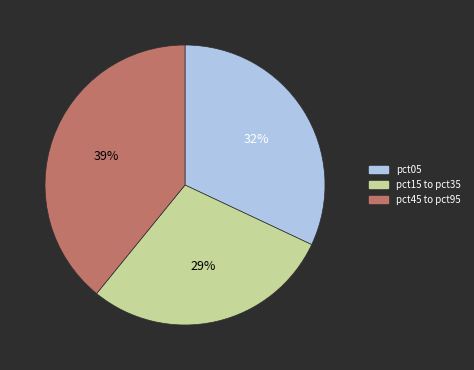

To the nearest percent, what portion does pct05 represent?

32%